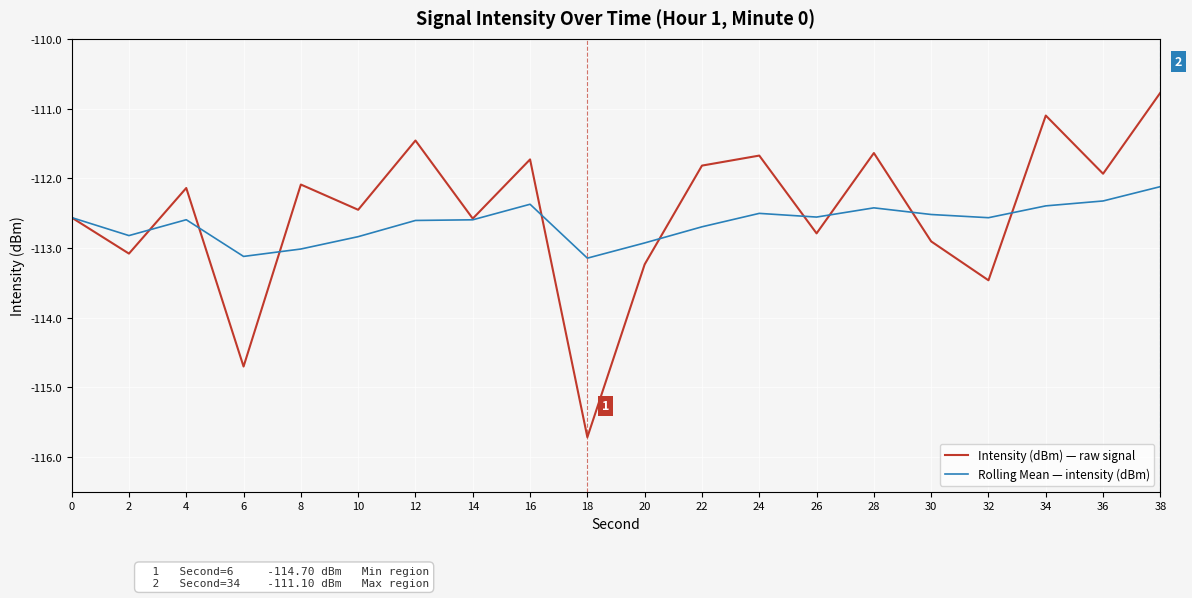

How many distinct data groups are displayed?

2